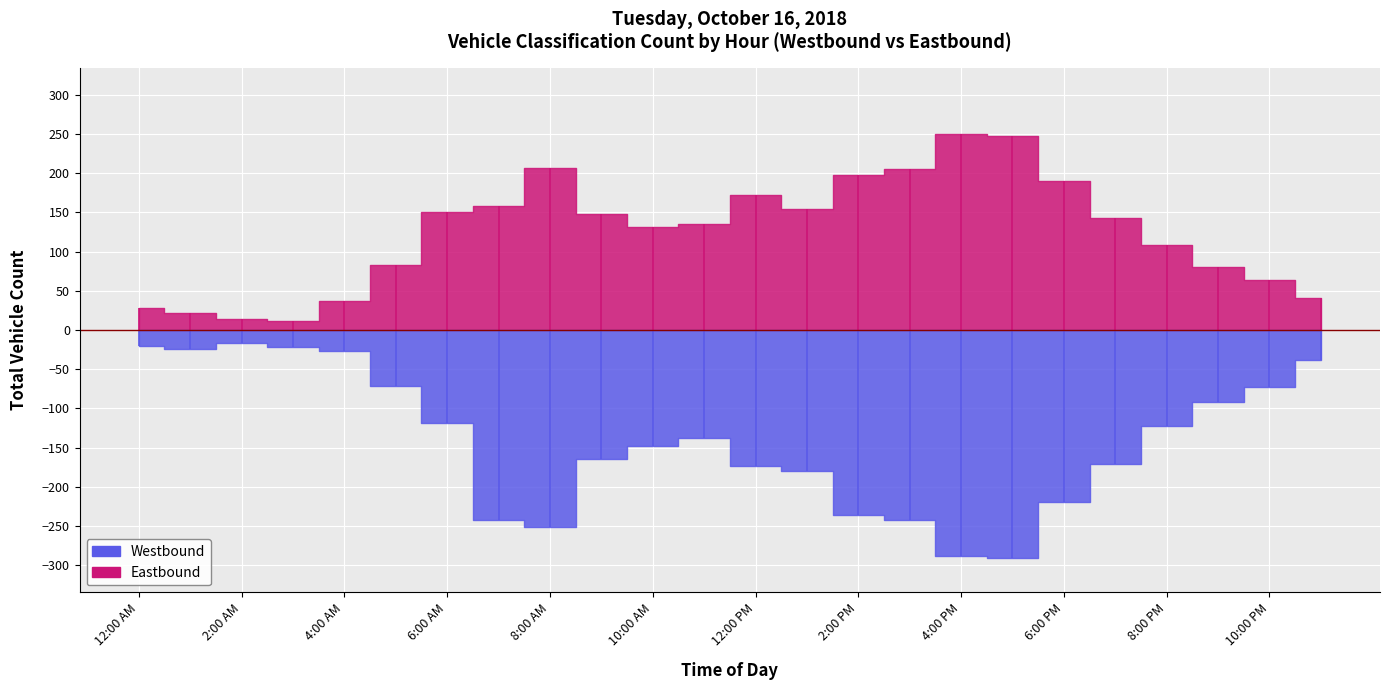

At which category does Eastbound reach its first local valley?

3:00 AM